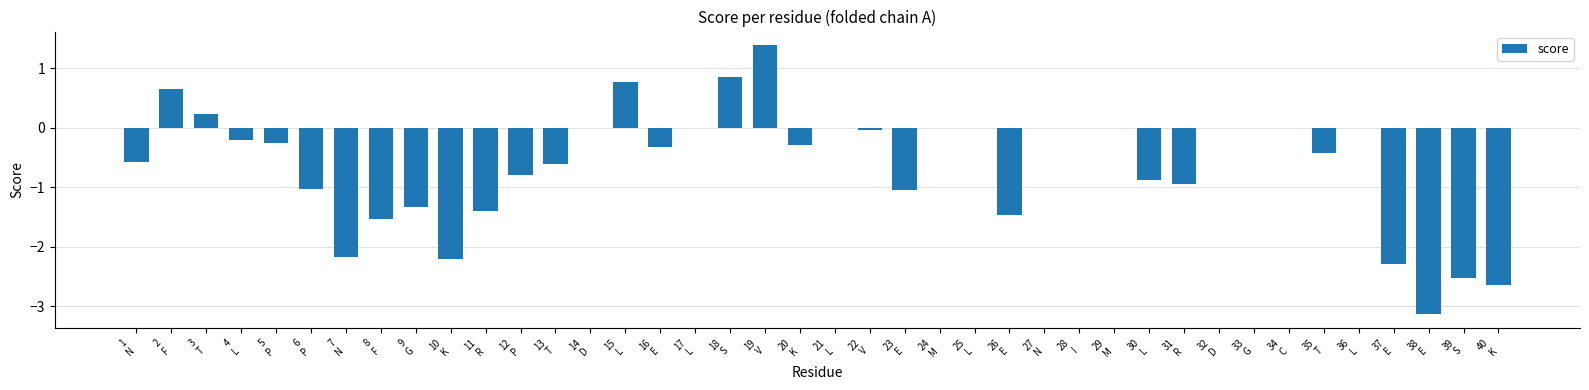

Where does the data first go above 0?

2
F